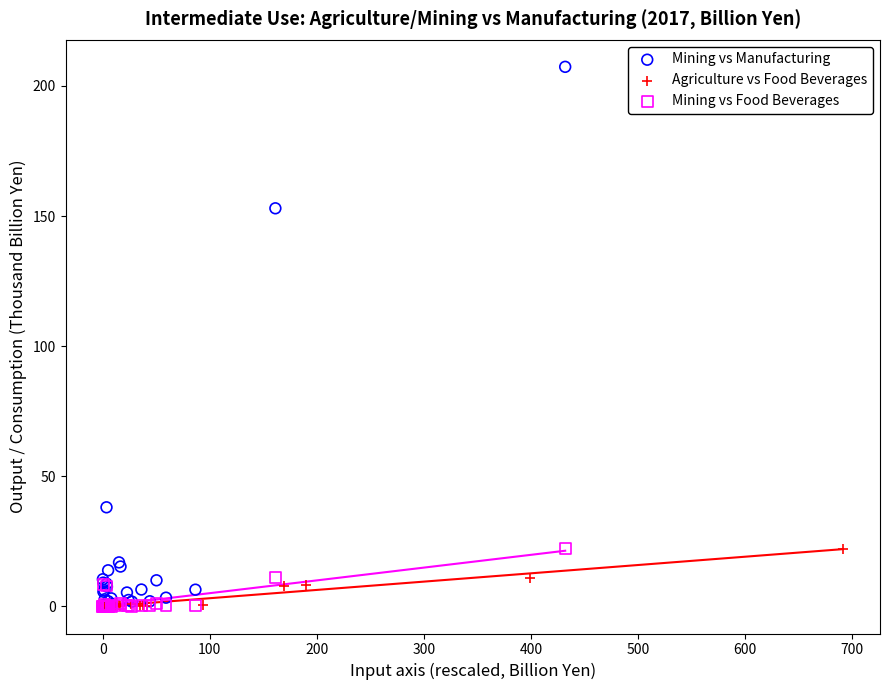

Which series has the largest Y range (max minus min)?

Mining vs Manufacturing